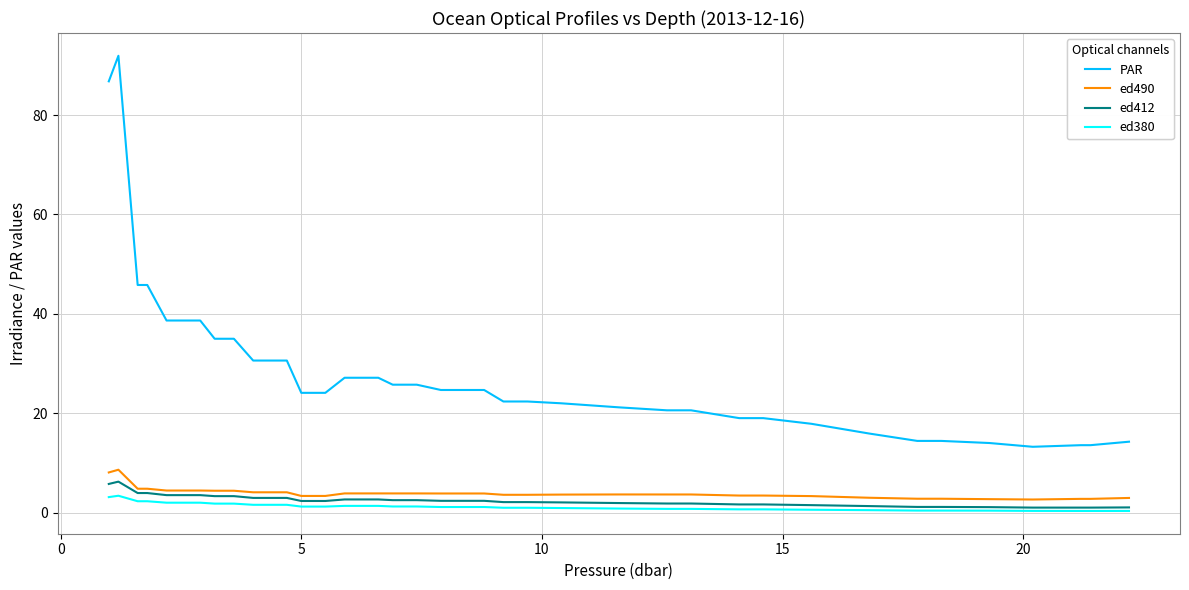

What is the lowest value of the ed490 series?

2.6